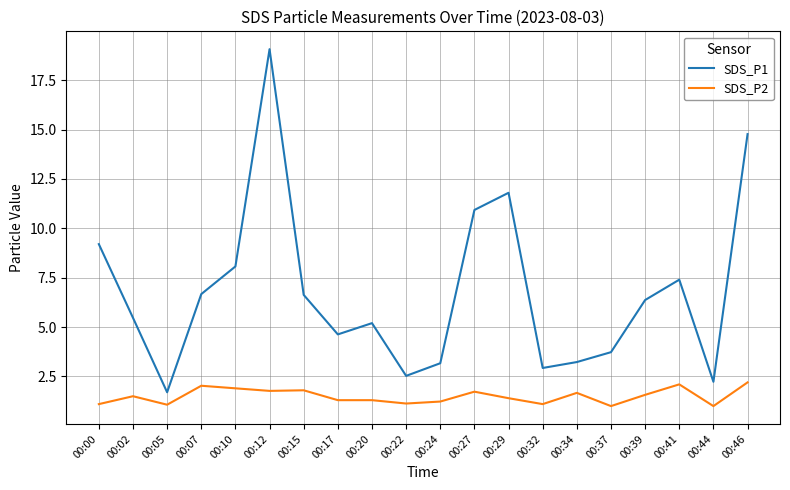

What is the total value across all series at 00:34?

4.9